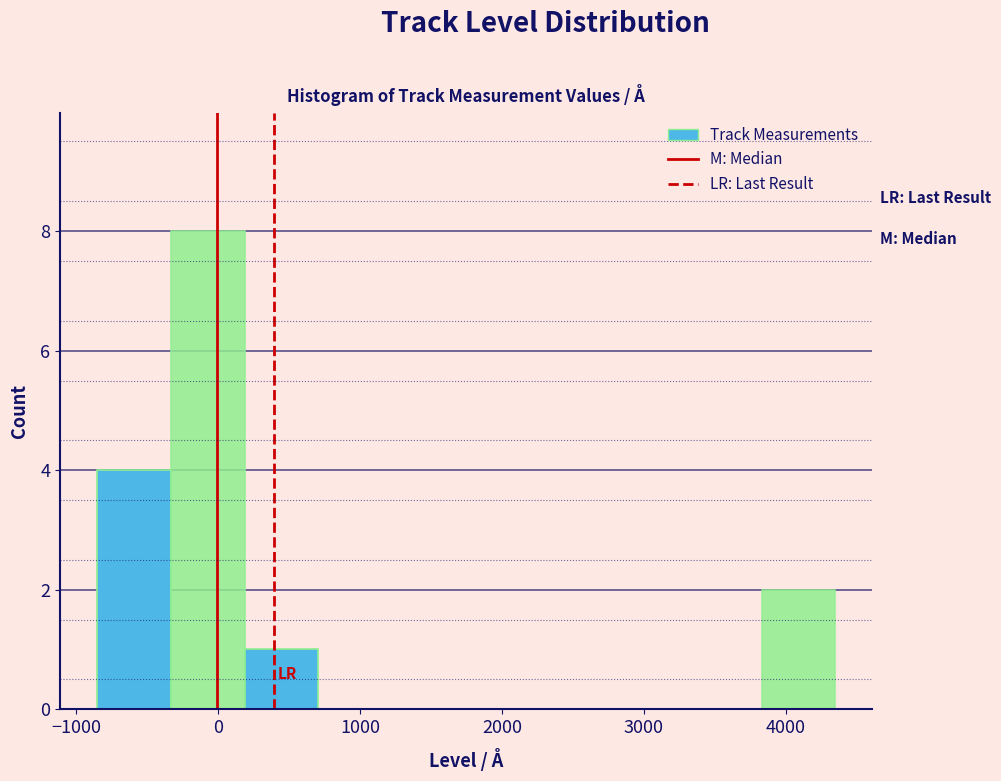

Reading left to right, transcribe this chart: for each bar, give the range it covers on the x-axis and its height. Neither the bar edges nor the heights are printed on the chart, so give them approximately, as read against the axes.

-900 to -300: 4
-300 to 200: 8
200 to 700: 1
700 to 1200: 0
1200 to 1700: 0
1700 to 2300: 0
2300 to 2800: 0
2800 to 3300: 0
3300 to 3800: 0
3800 to 4300: 2